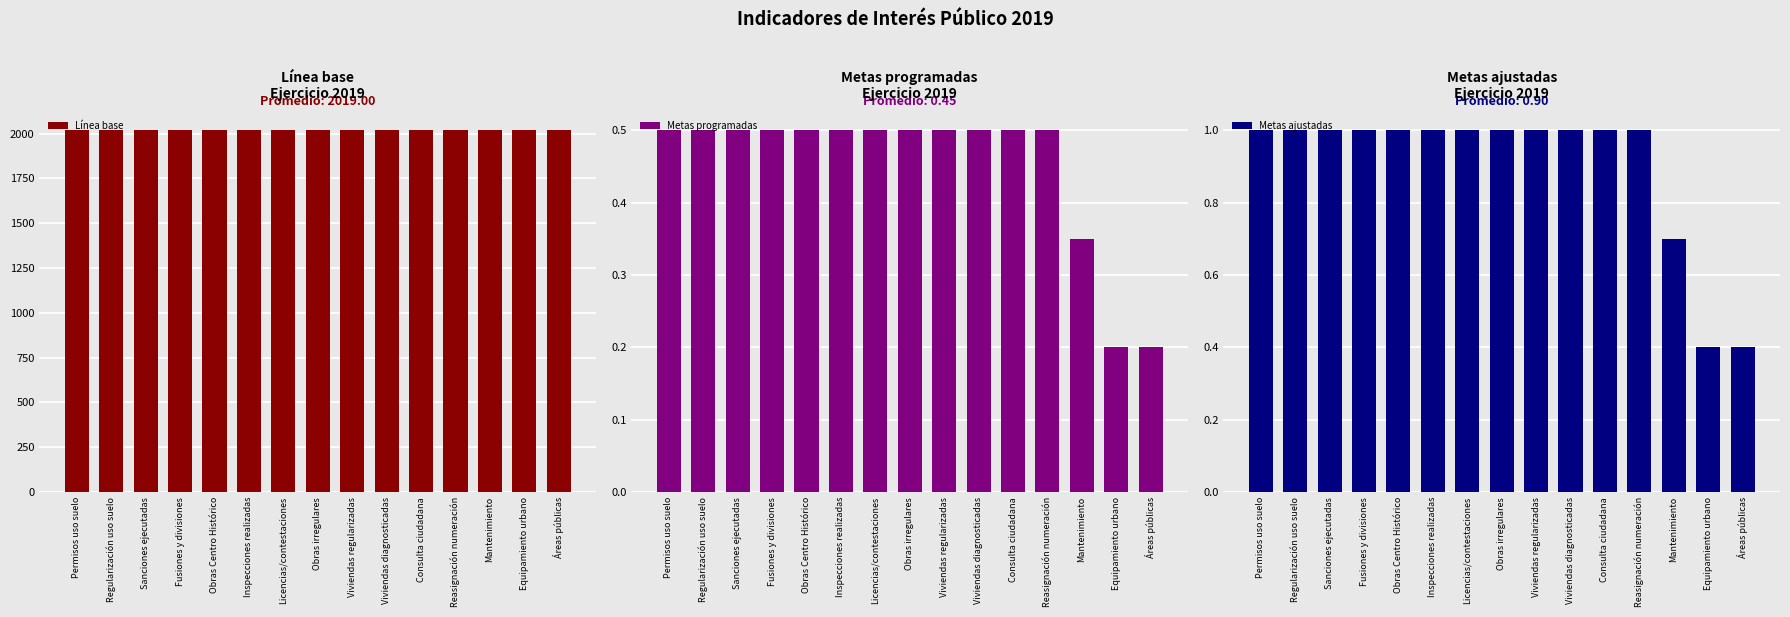

At which category is the sum across all series the highest?

Permisos uso suelo